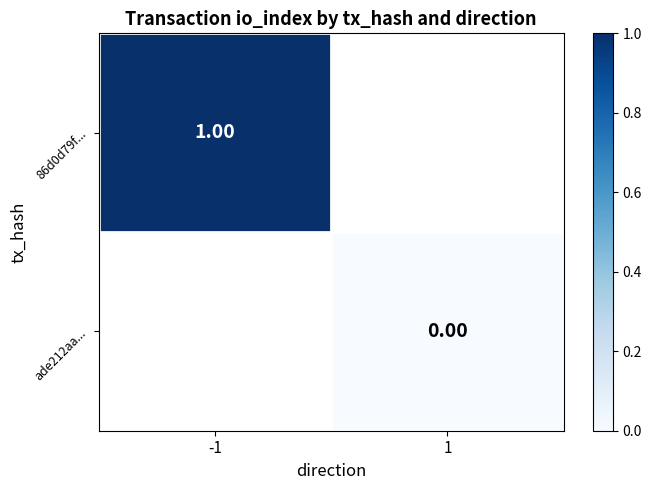

Is the value of ade212aa... at 1 greater than the value of 86d0d79f... at 1?

No